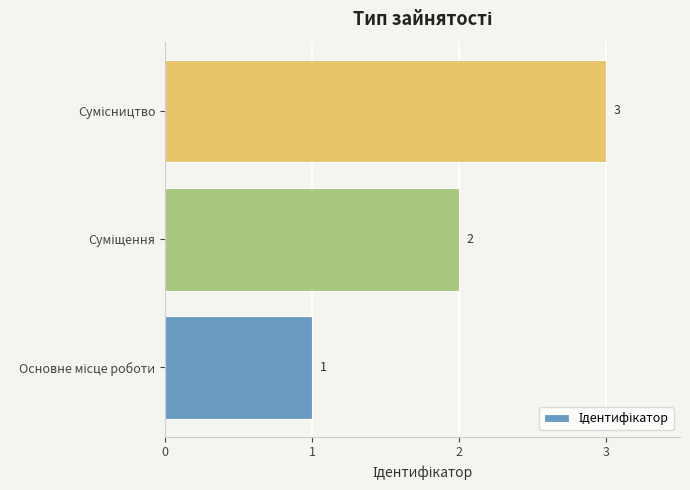

What is the maximum value shown in the chart?

3